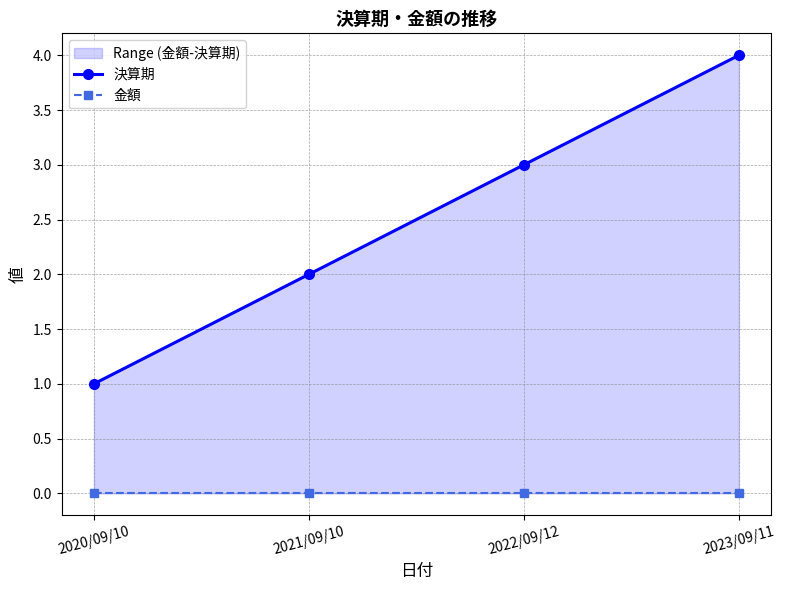

True or false: 決算期 and 金額 intersect in this chart.

False